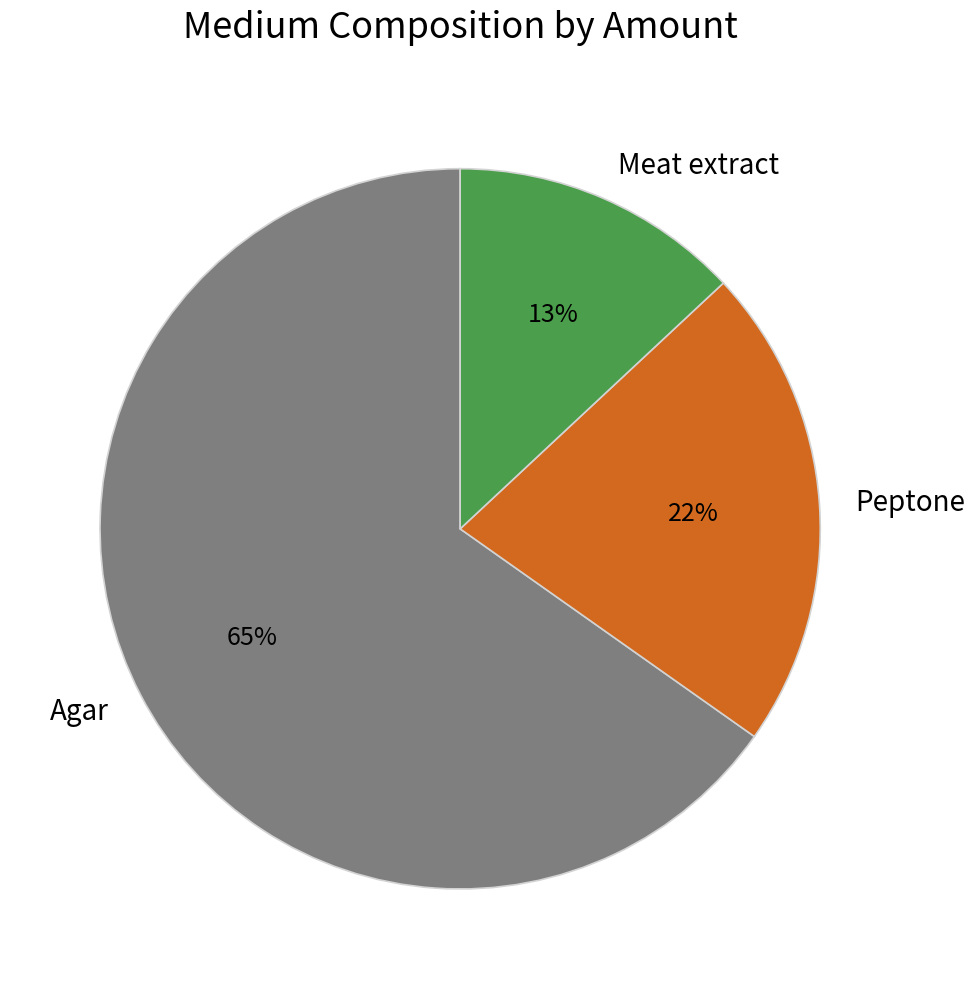

Combined, do Agar and Meat extract account for over 50%?

Yes